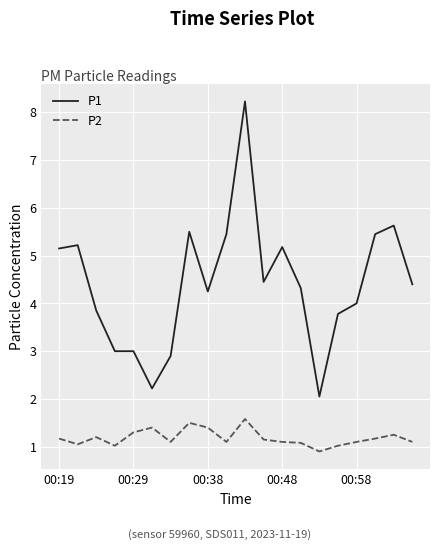

Rank the series by their maximum value, from highest to lowest.

P1, P2